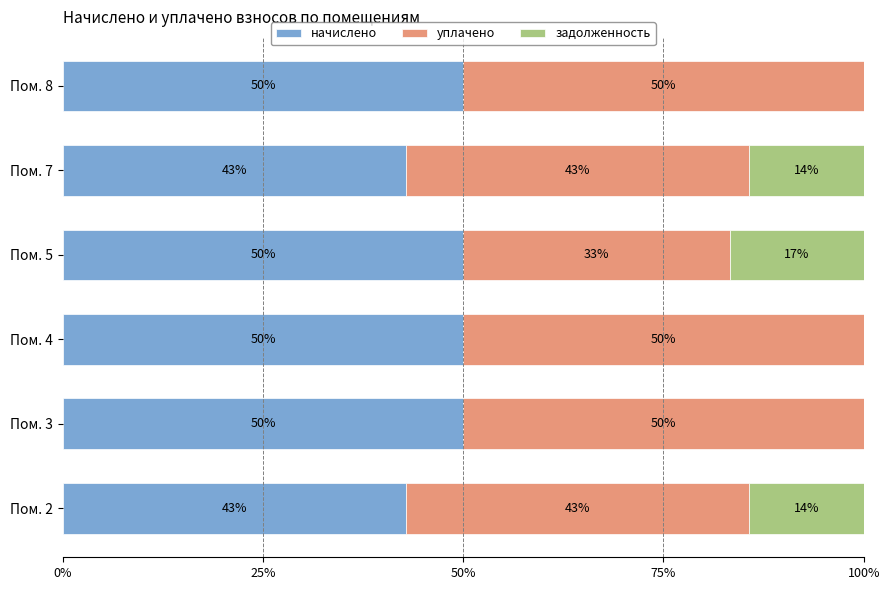

What are all the series names shown in the legend?

начислено, уплачено, задолженность